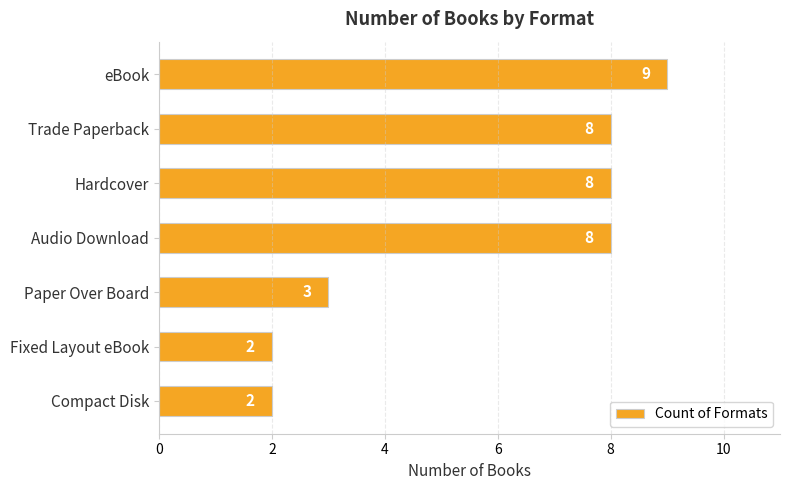

What is the greatest value displayed?

9